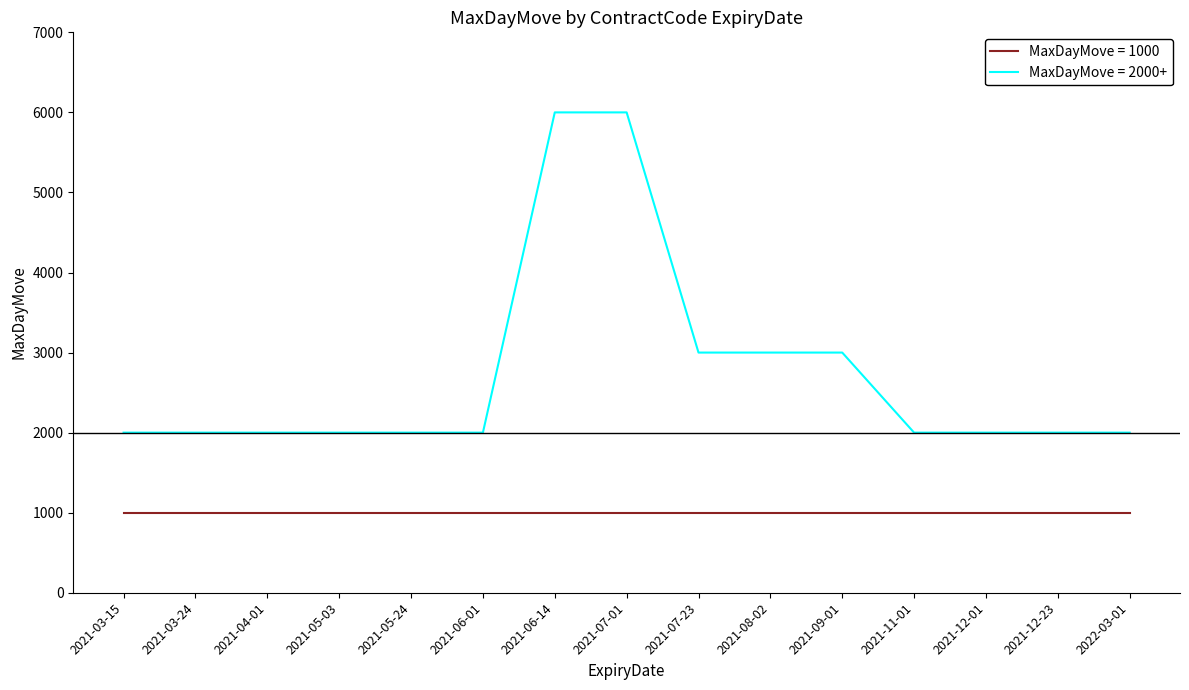

What position from the left is 2022-03-01?

15